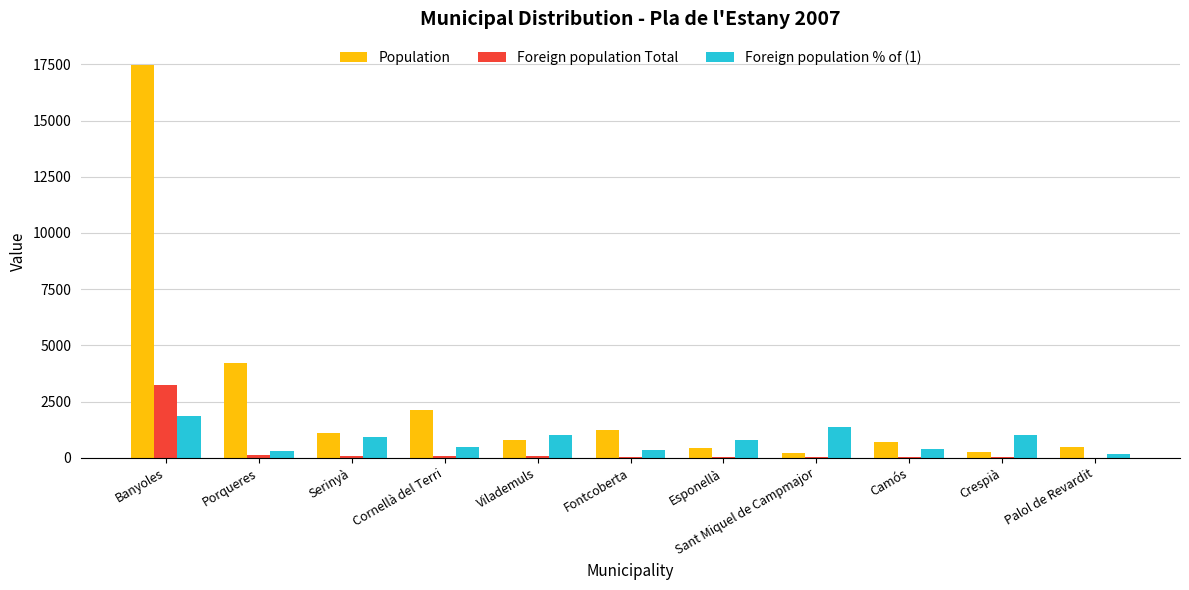

The Population series shows 1844 at Serinyà. True or false?

False